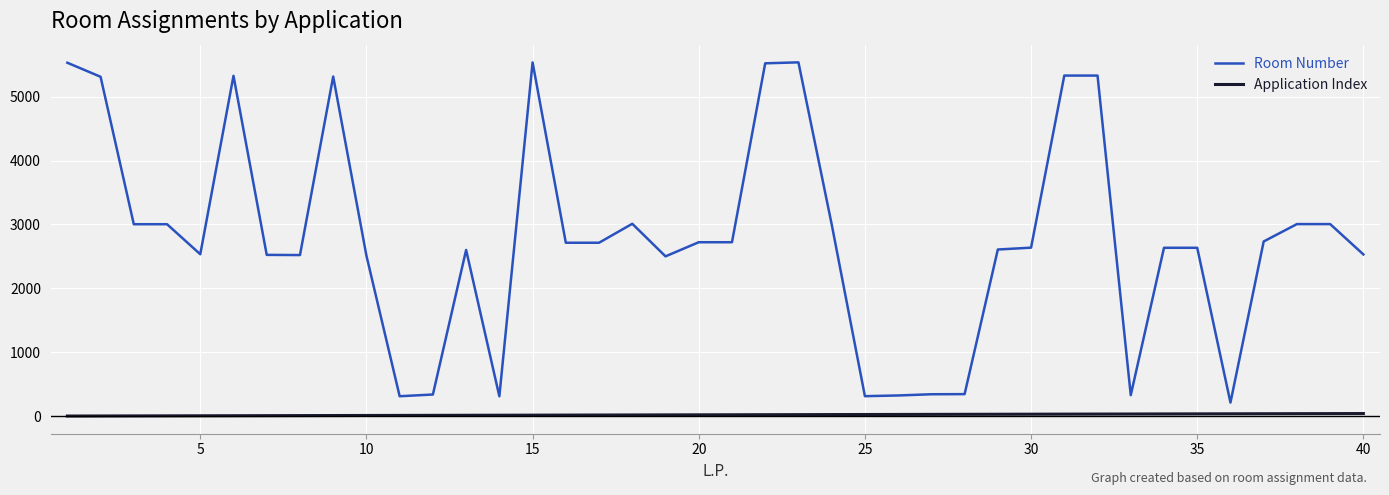

True or false: Room Number has more than 1 points higher than both neighbors.

True